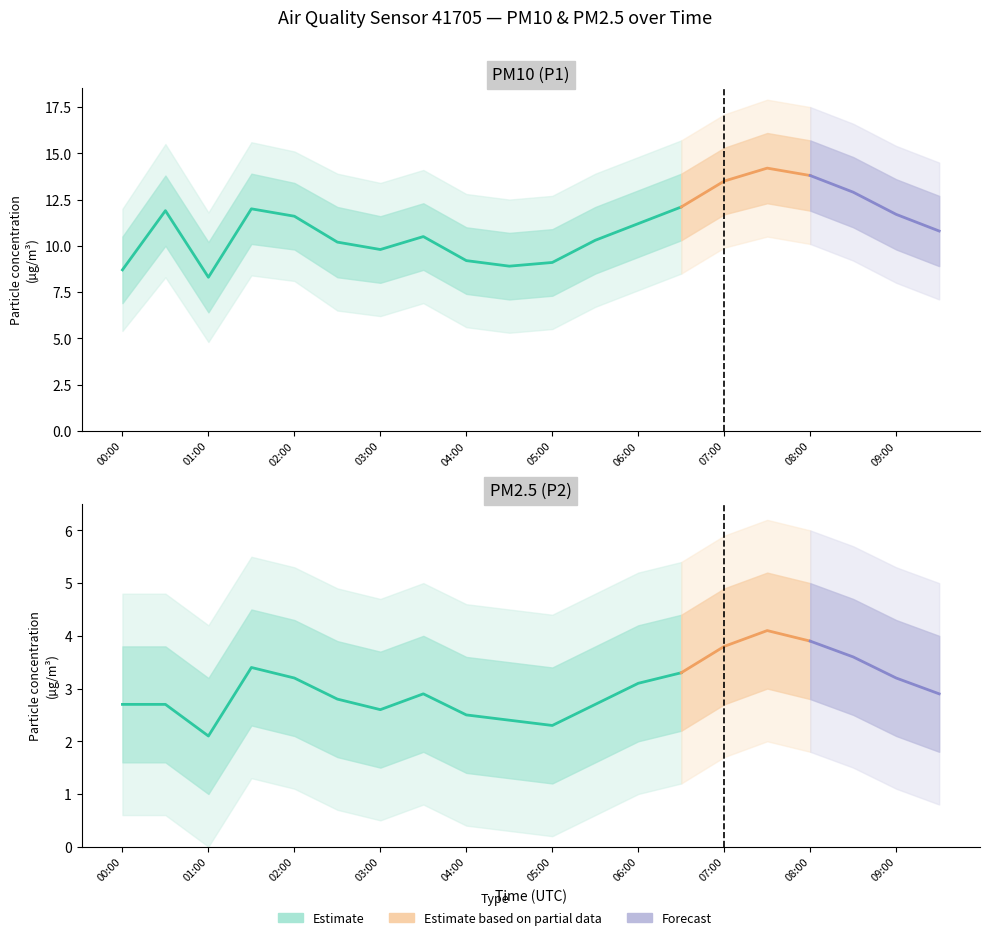

What is the minimum value for P2?

2.1